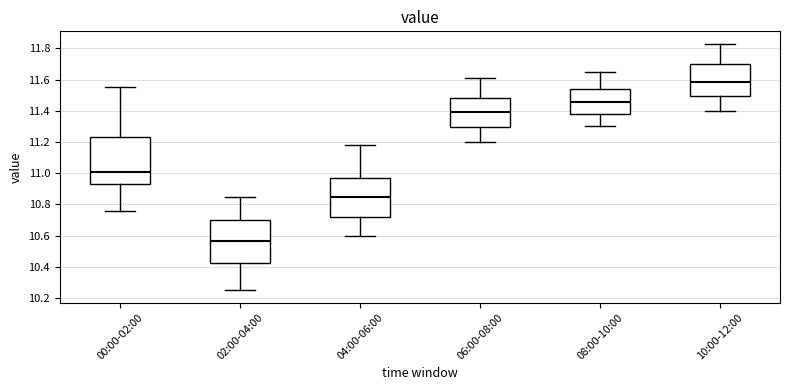

Which box is the tallest, from its lower edge to its upper edge?

00:00-02:00